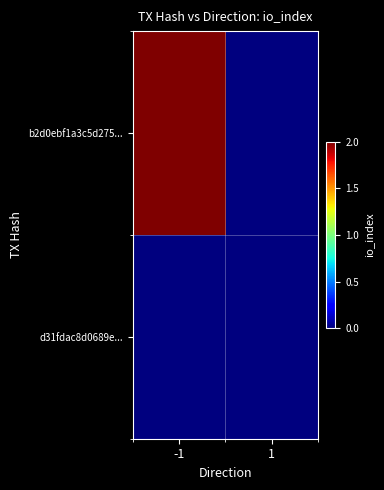

Rank the series by their average value, from lowest to highest.

d31fdac8d0689e..., b2d0ebf1a3c5d275...